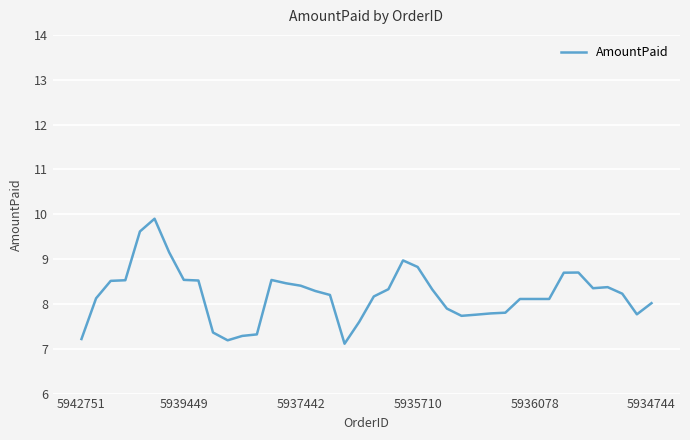

What is the maximum value shown in the chart?

9.9